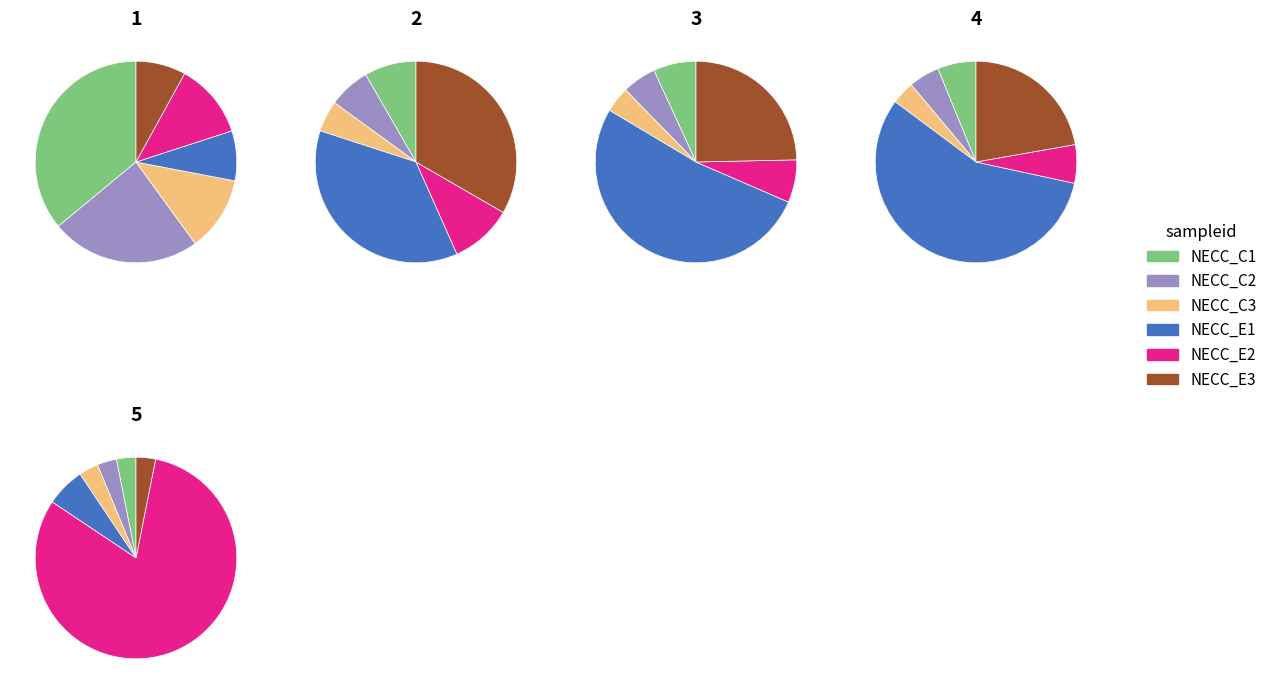

How much of the chart is everything except 1?

21.1%